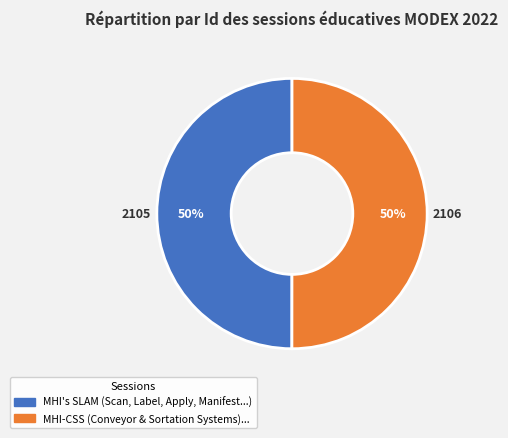

True or false: MHI-CSS (Conveyor & Sortation Systems)... accounts for 58% of the total.

False